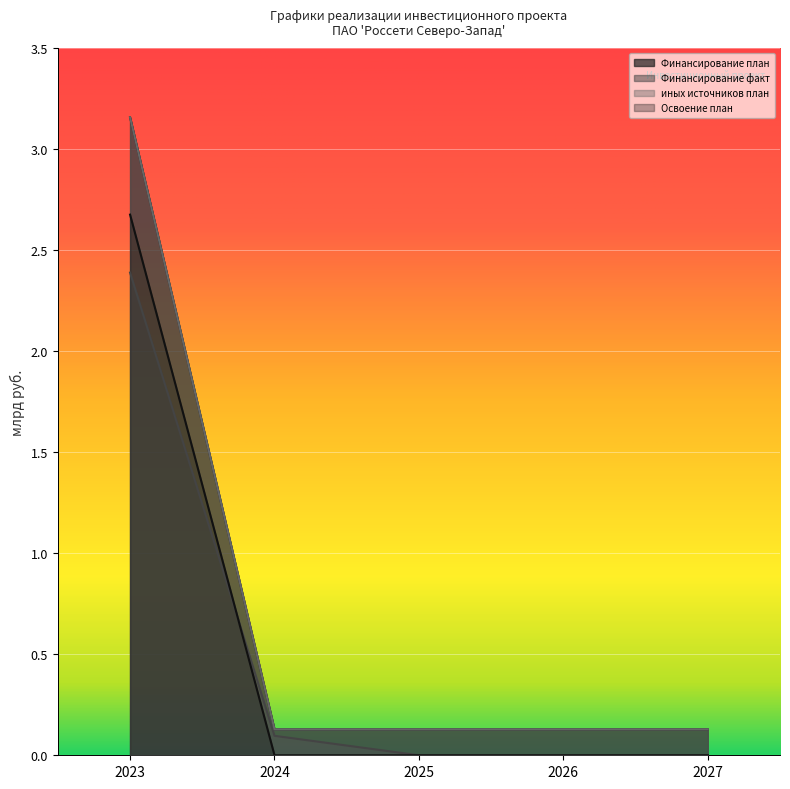

What is the highest value of the Финансирование план series?

2.7